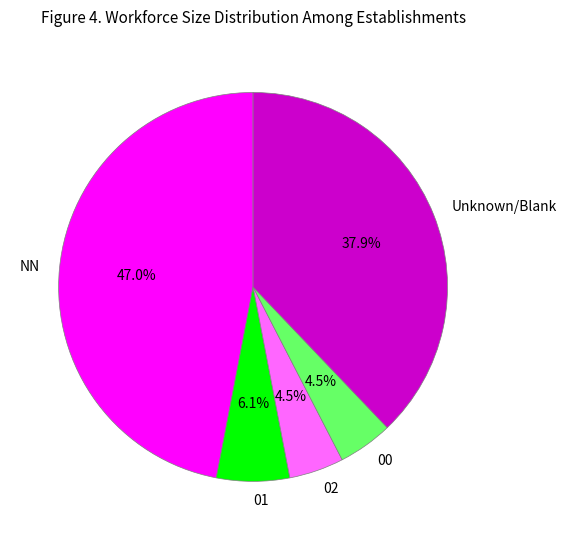

Which category has the biggest portion of the pie?

NN